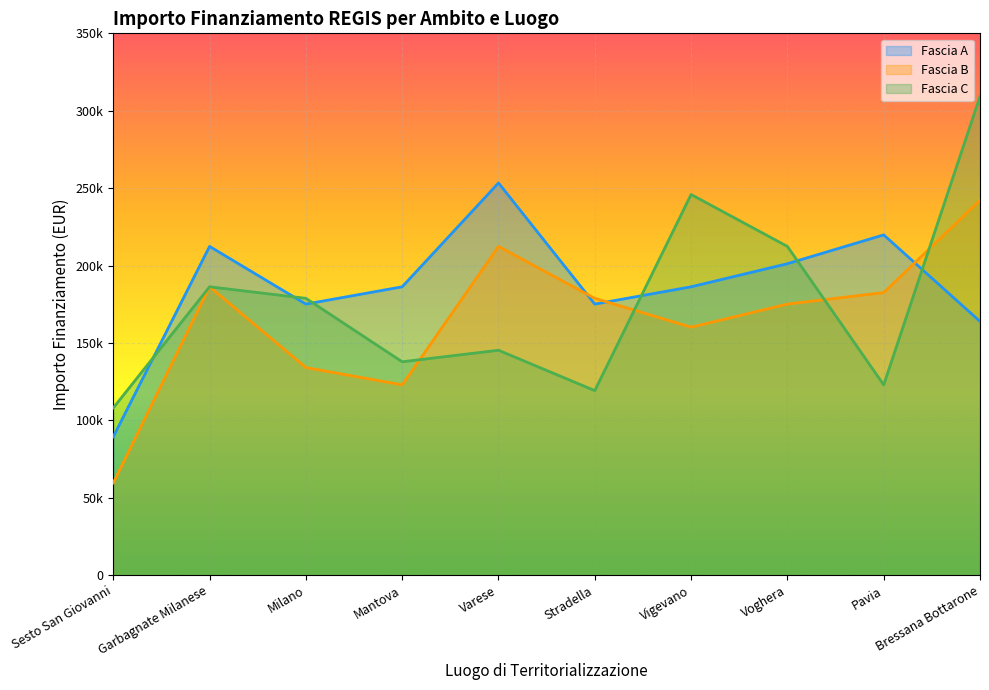

What is the sum of all Fascia B values?

1654262.0